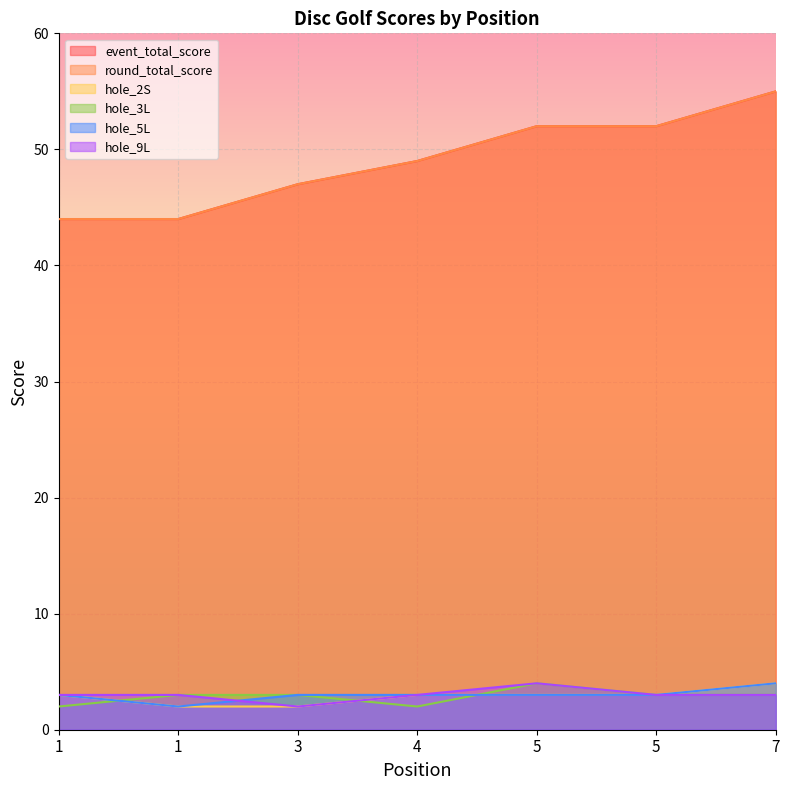

True or false: hole_9L has a value of 3 at 7.

True